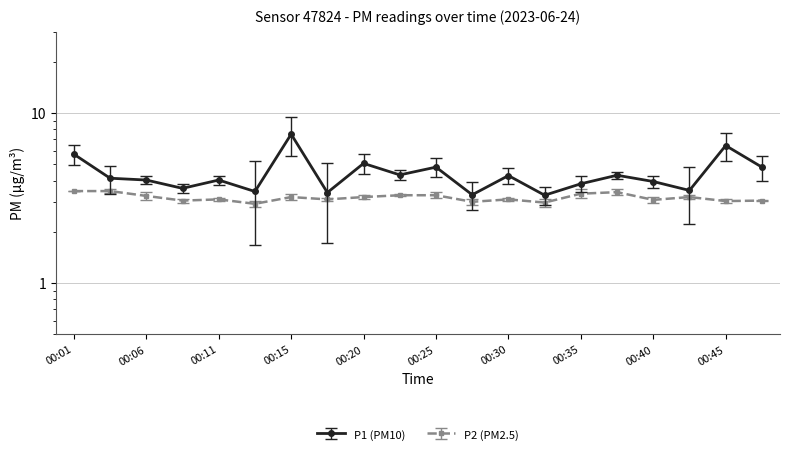

How many values in the P2 series exceed 3?

17